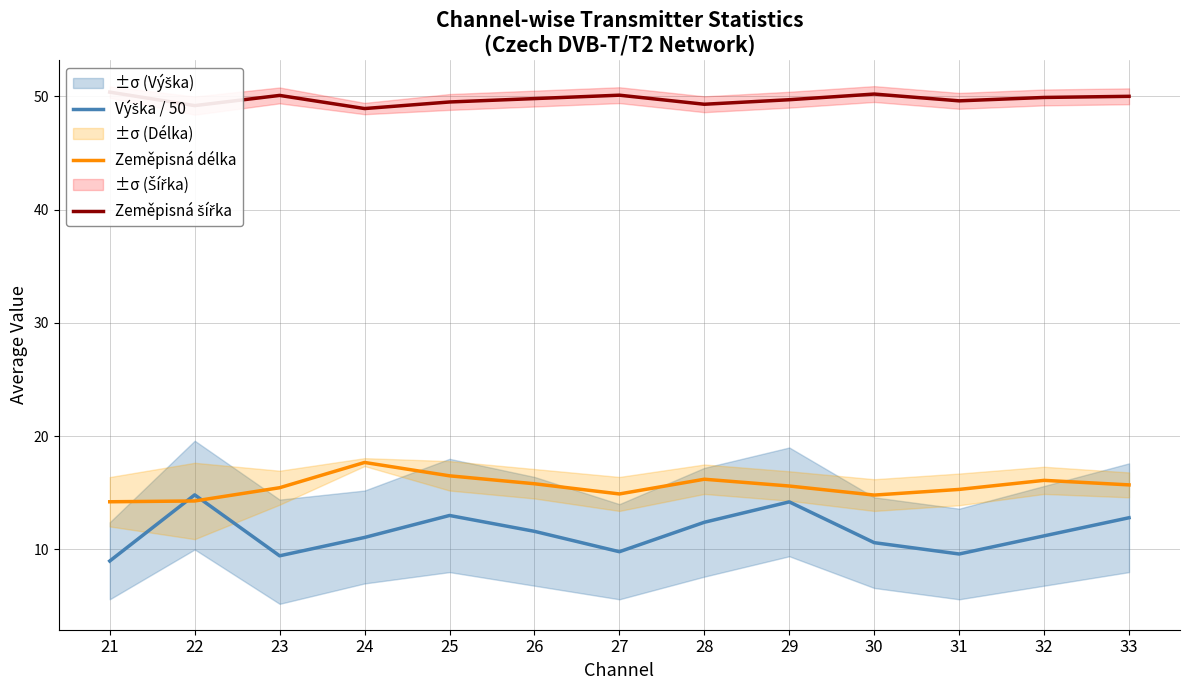

What is the lowest value of the Zeměpisná šířka series?

48.9